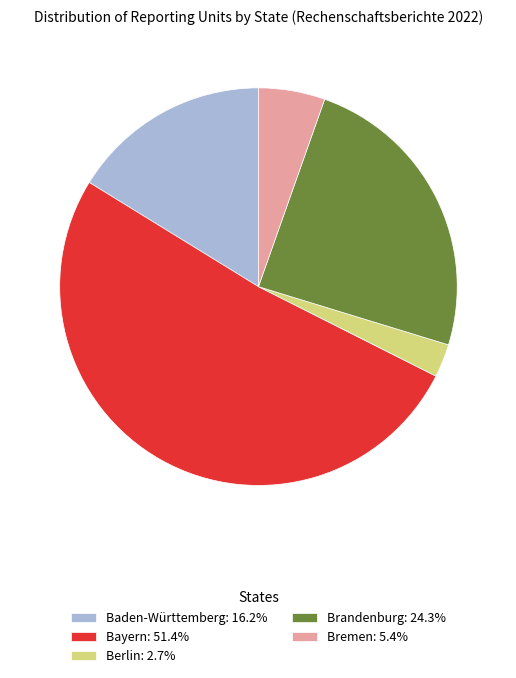

Do Bremen: 5.4% and Berlin: 2.7% together represent more than half of the pie?

No